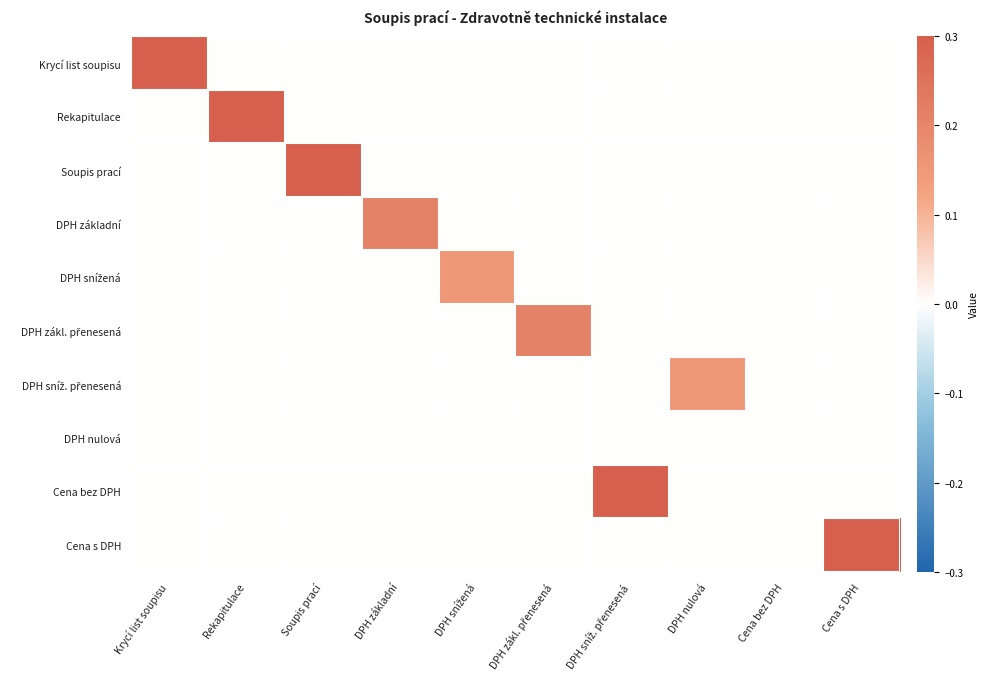

Which series has the largest total across all categories?

Krycí list soupisu